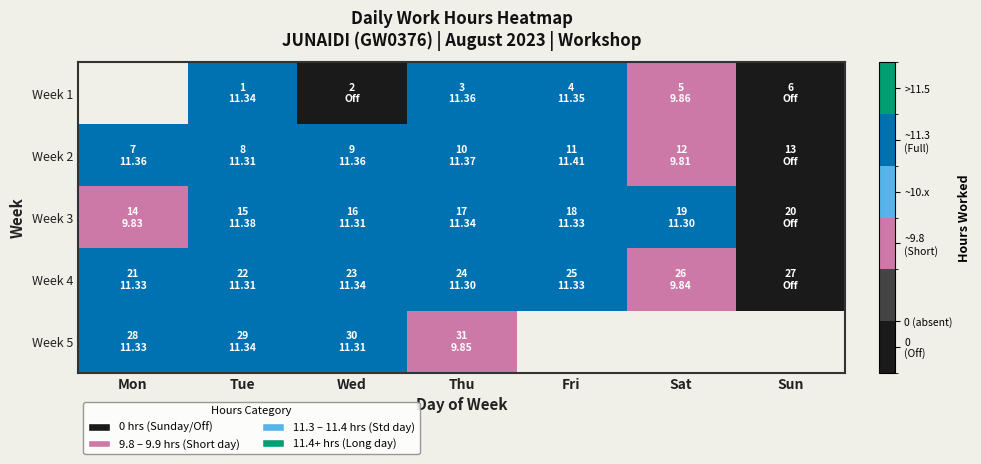

Which has a higher value, Fri or Tue?

Fri